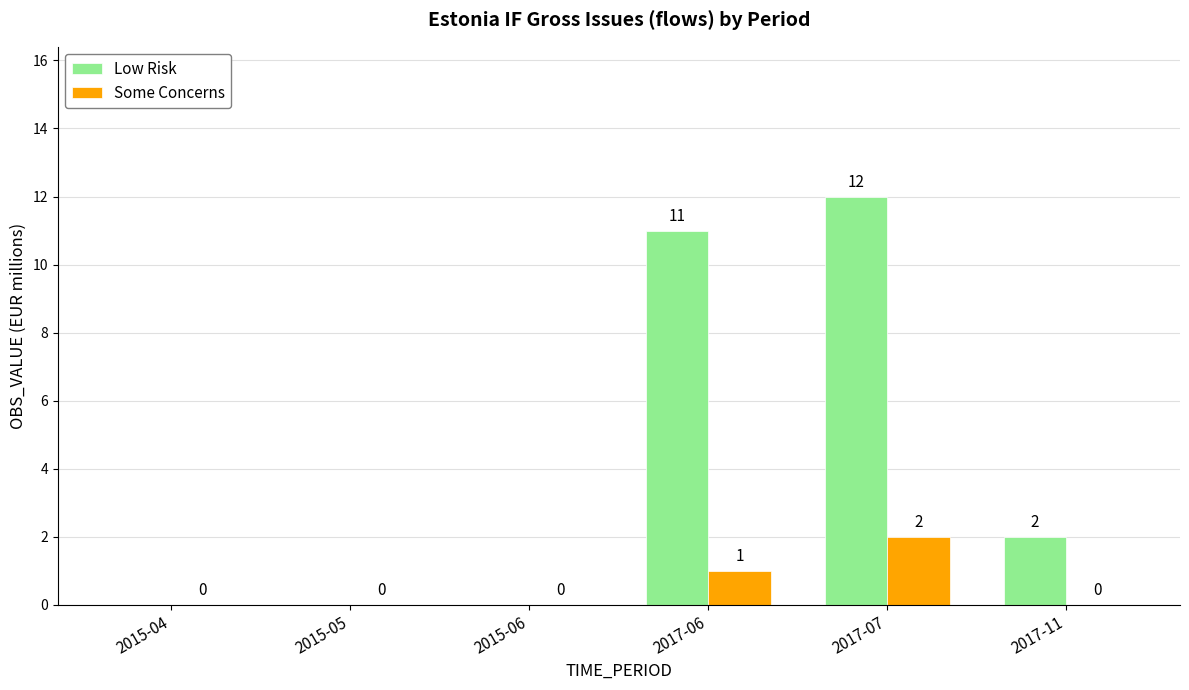

What is the sum of the Low Risk values at 2017-07 and 2015-04?

12